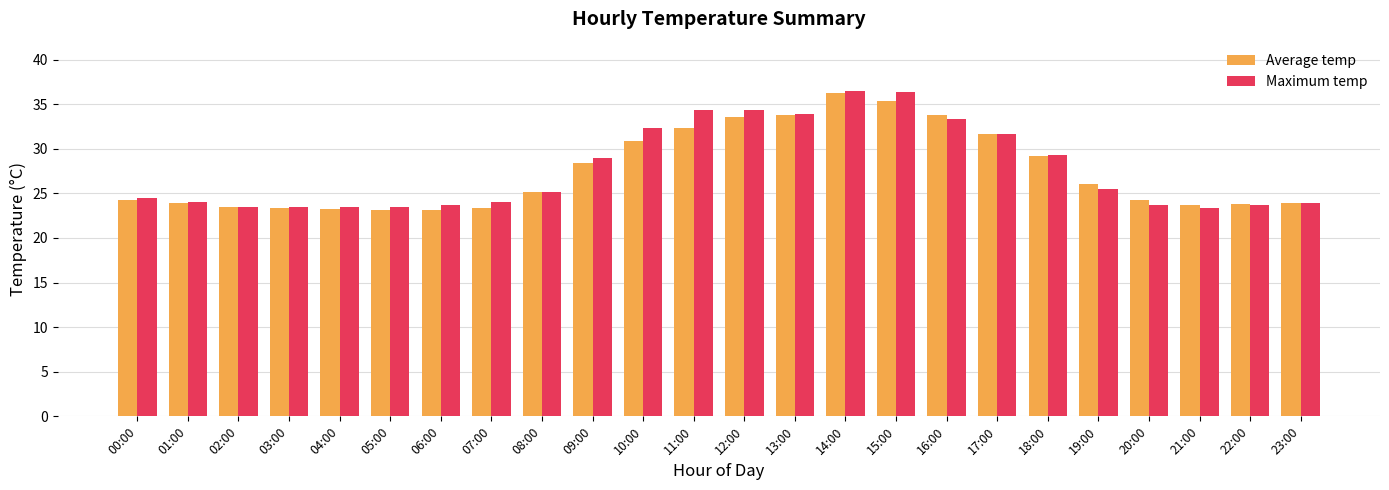

What is the difference between the Average temp values at 15:00 and 05:00?

12.2